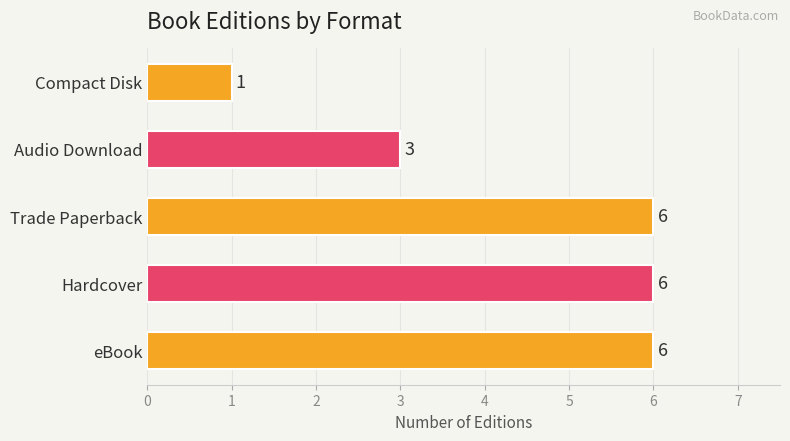

What is the minimum value shown in the chart?

1